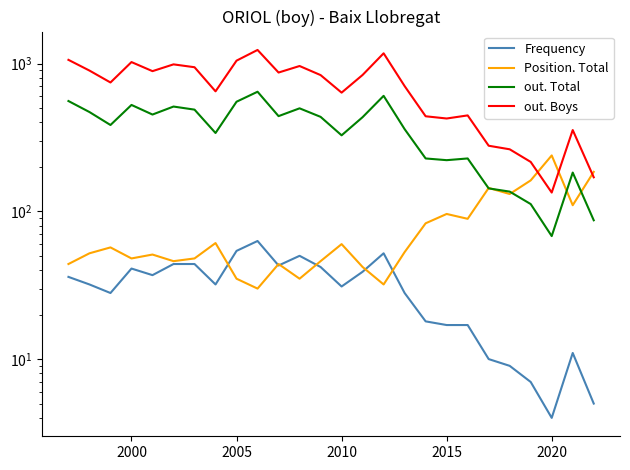

How many values in the Position. Total series are below 53?

13